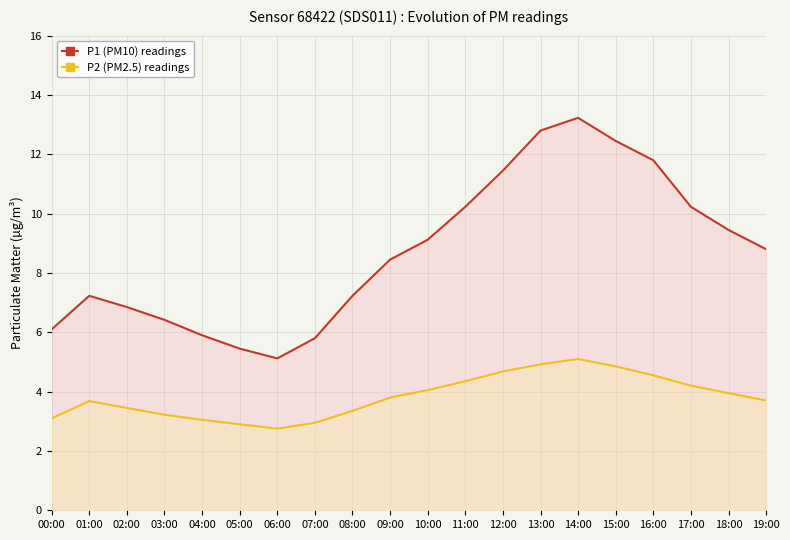

What is the difference between the P1 (PM10) readings values at 06:00 and 05:00?

0.3